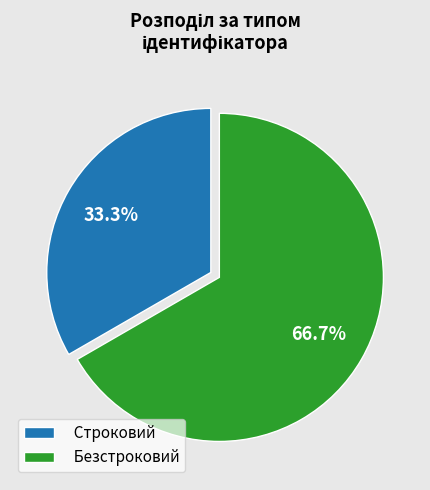

Which category has the smallest portion of the pie?

Строковий